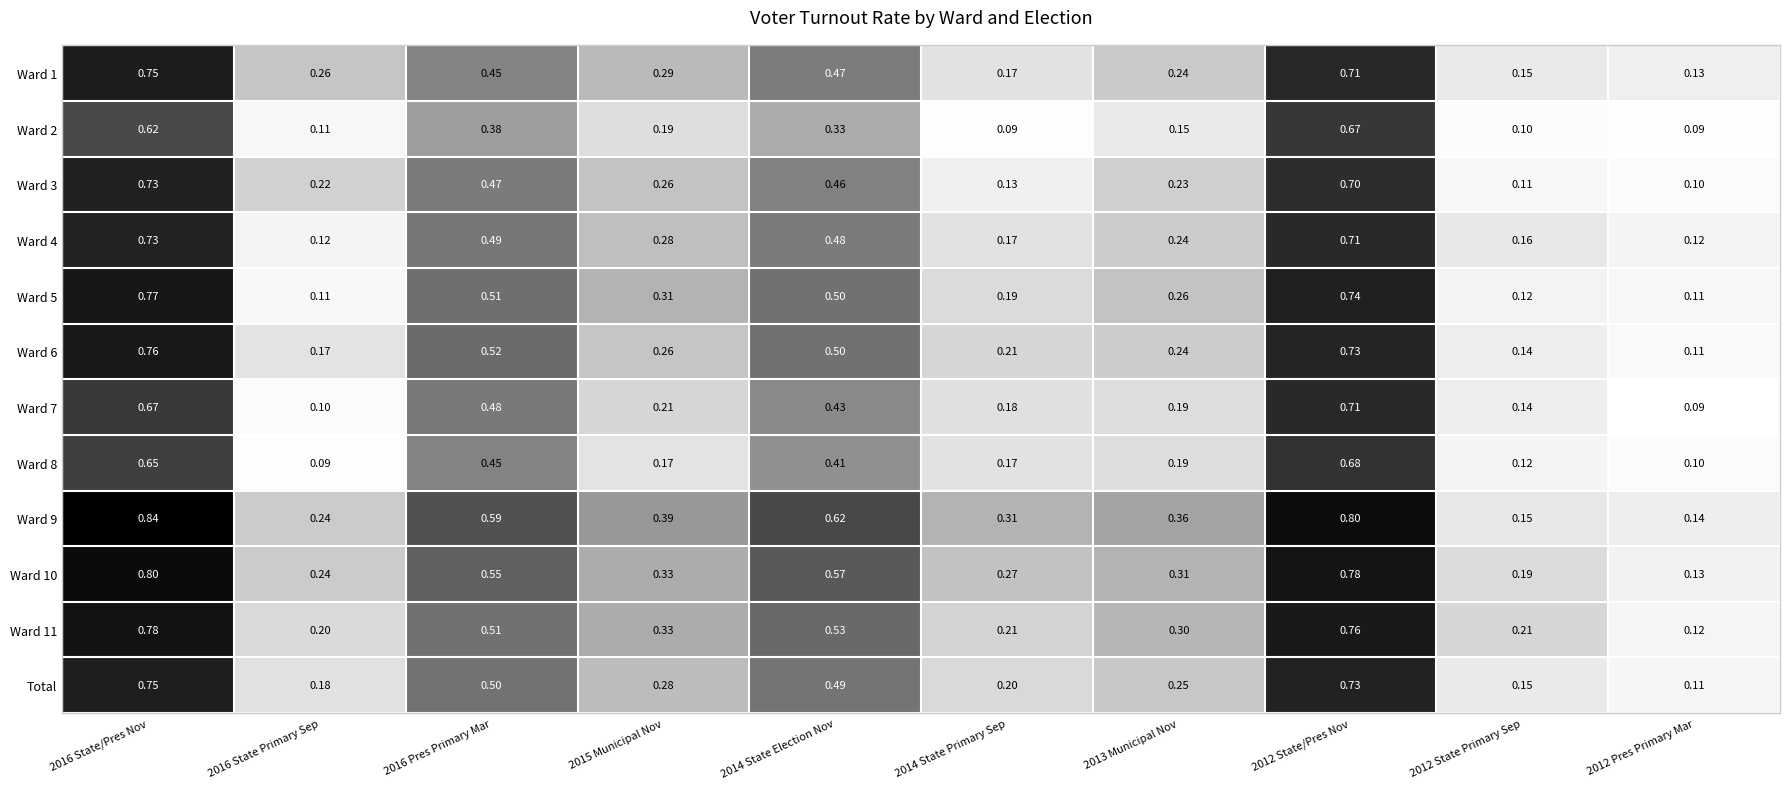

What is the maximum value shown in the chart?

0.8